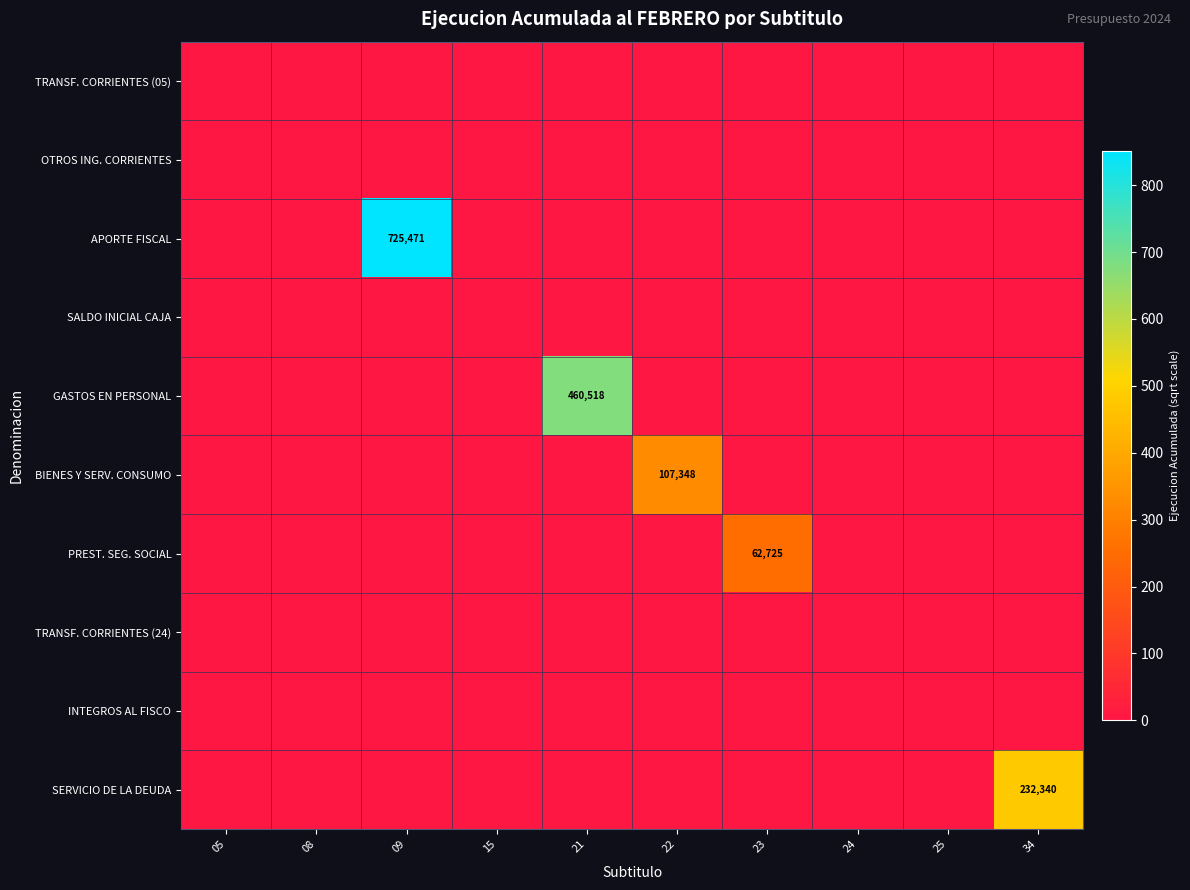

Is it true that SERVICIO DE LA DEUDA equals 104386 at 34?

False